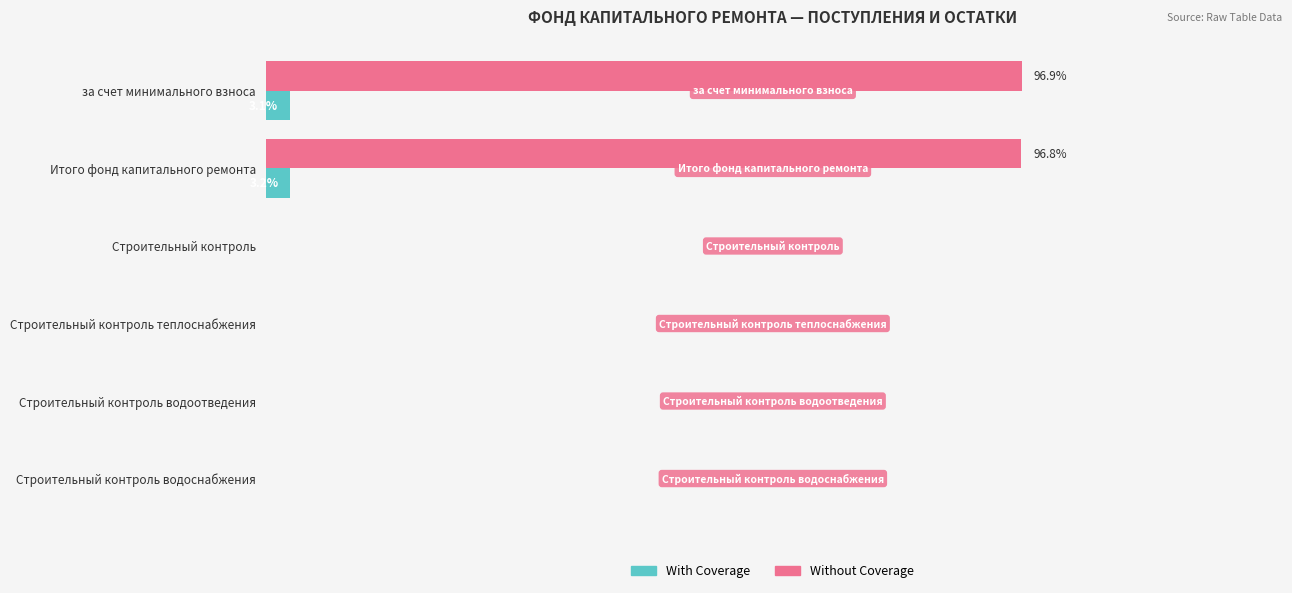

How many series are shown in this chart?

2